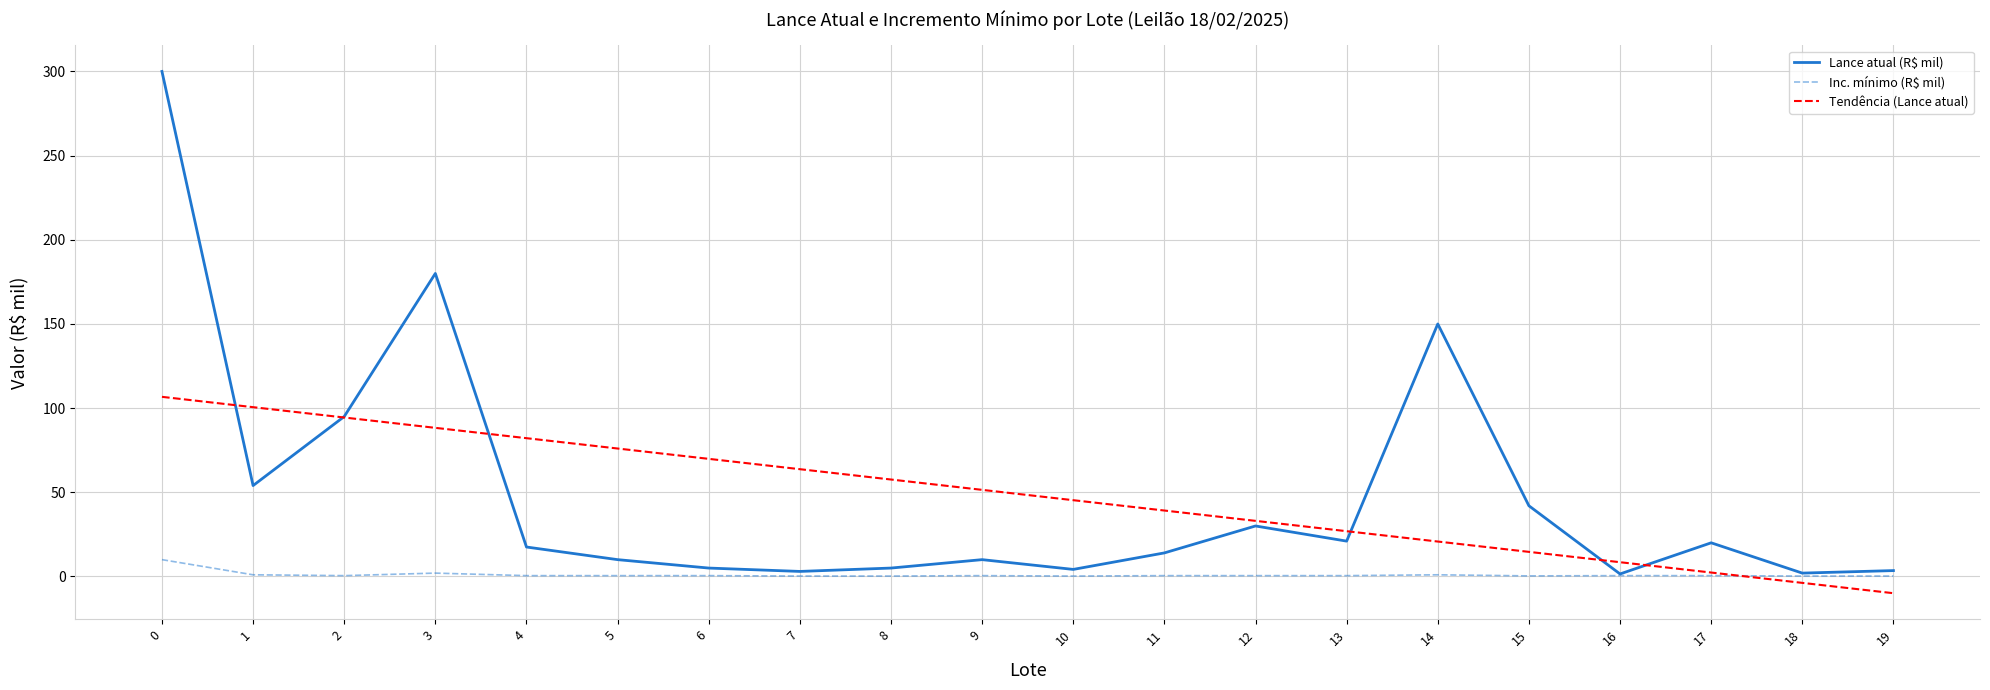

Is the value of Tendência (Lance atual) at 19 greater than the value of Inc. mínimo (R$ mil) at 19?

No